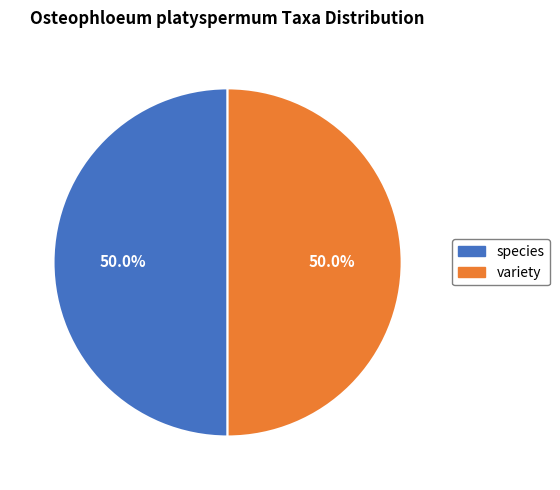

True or false: variety accounts for 61% of the total.

False